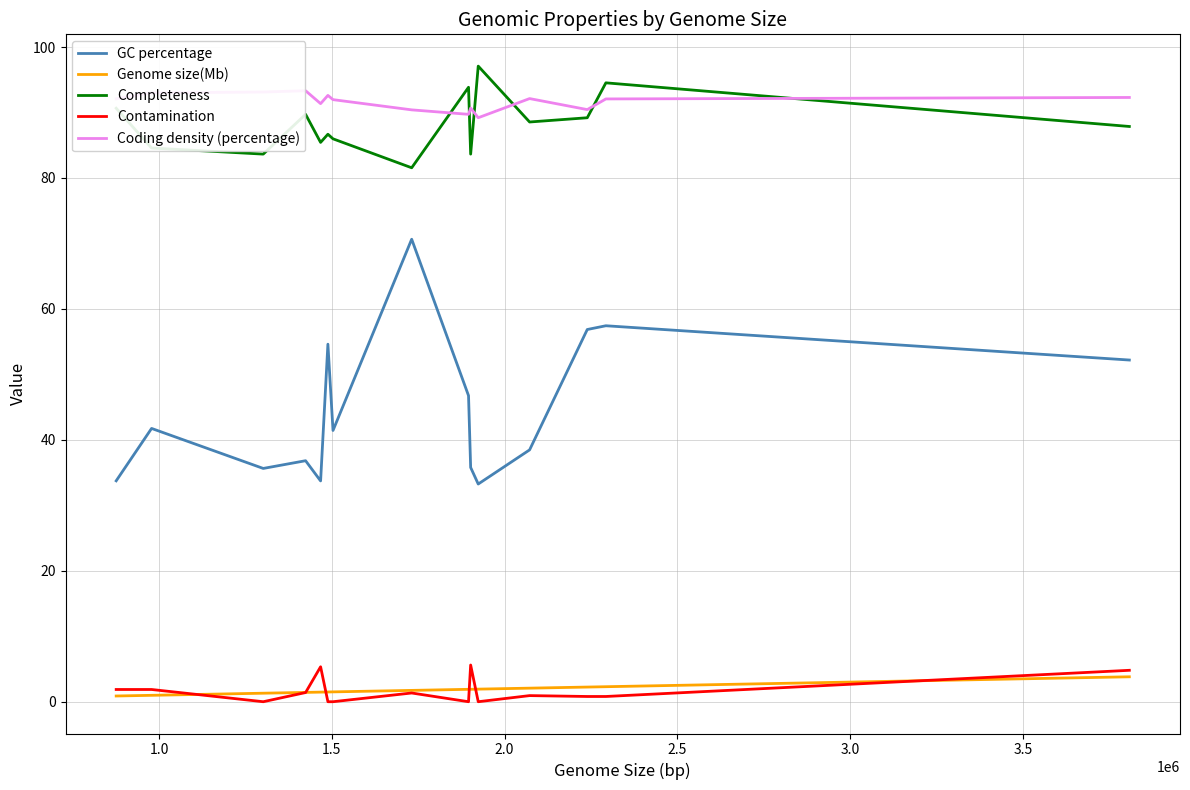

What is the maximum value shown in the chart?

97.1